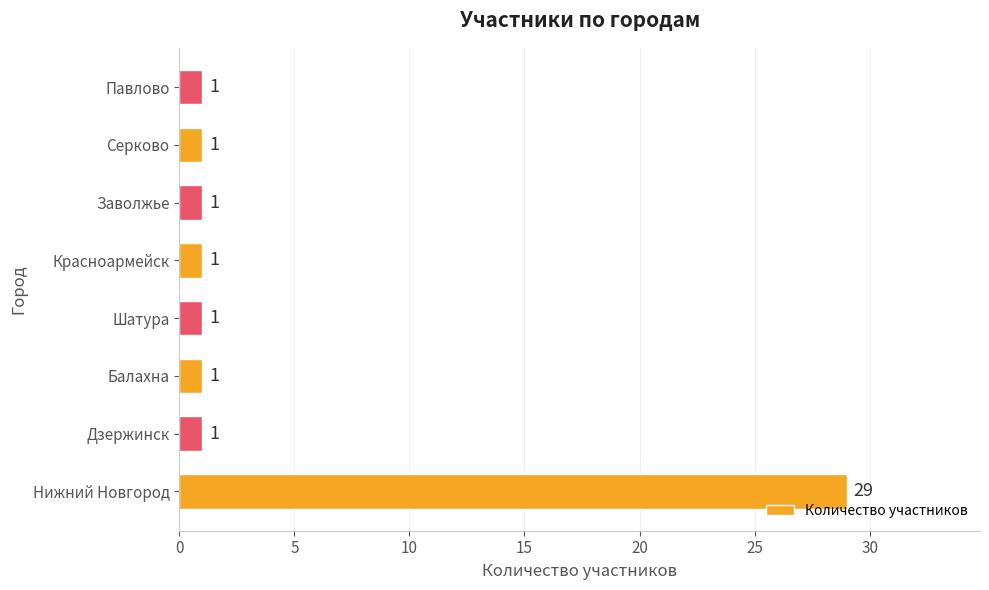

Approximately how many times larger is the value at Нижний Новгород compared to Заволжье?

29.0